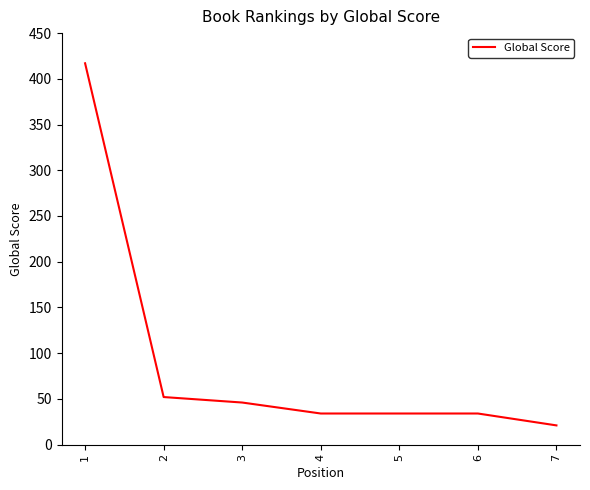

Reading left to right, list all the values displayed in this chart.

1=417	2=52	3=46	4=34	5=34	6=34	7=21